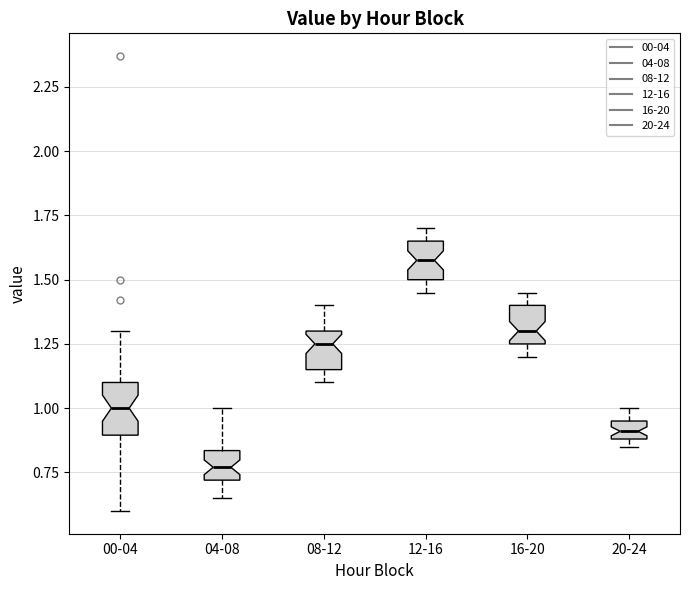

Where does the lower whisker of the box for 00-04 end on the y-axis? The values are not printed on the chart, so give them approximately, as read against the axis.

0.60